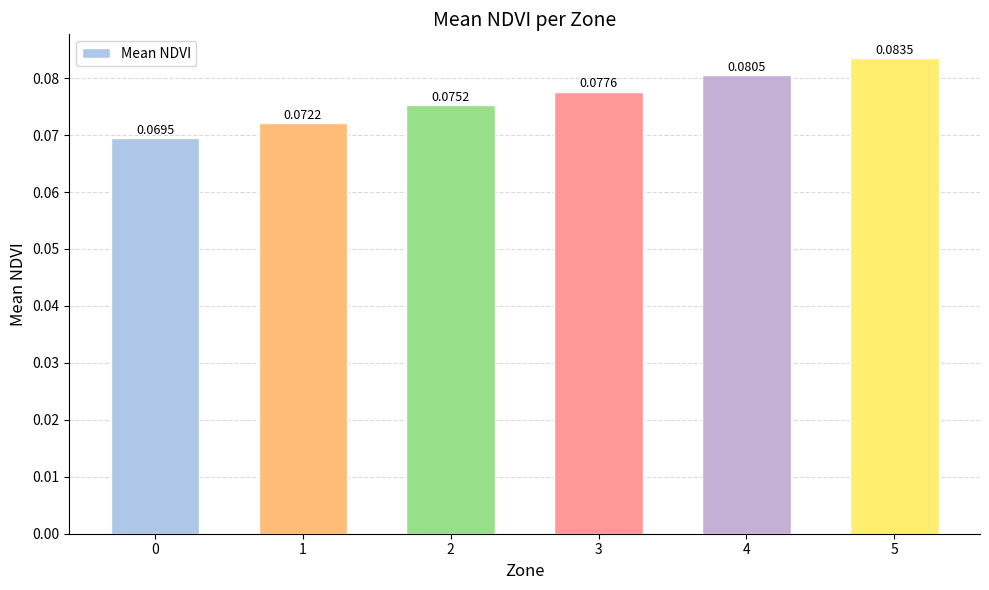

Are the bars grouped side by side (vs. stacked)?

No